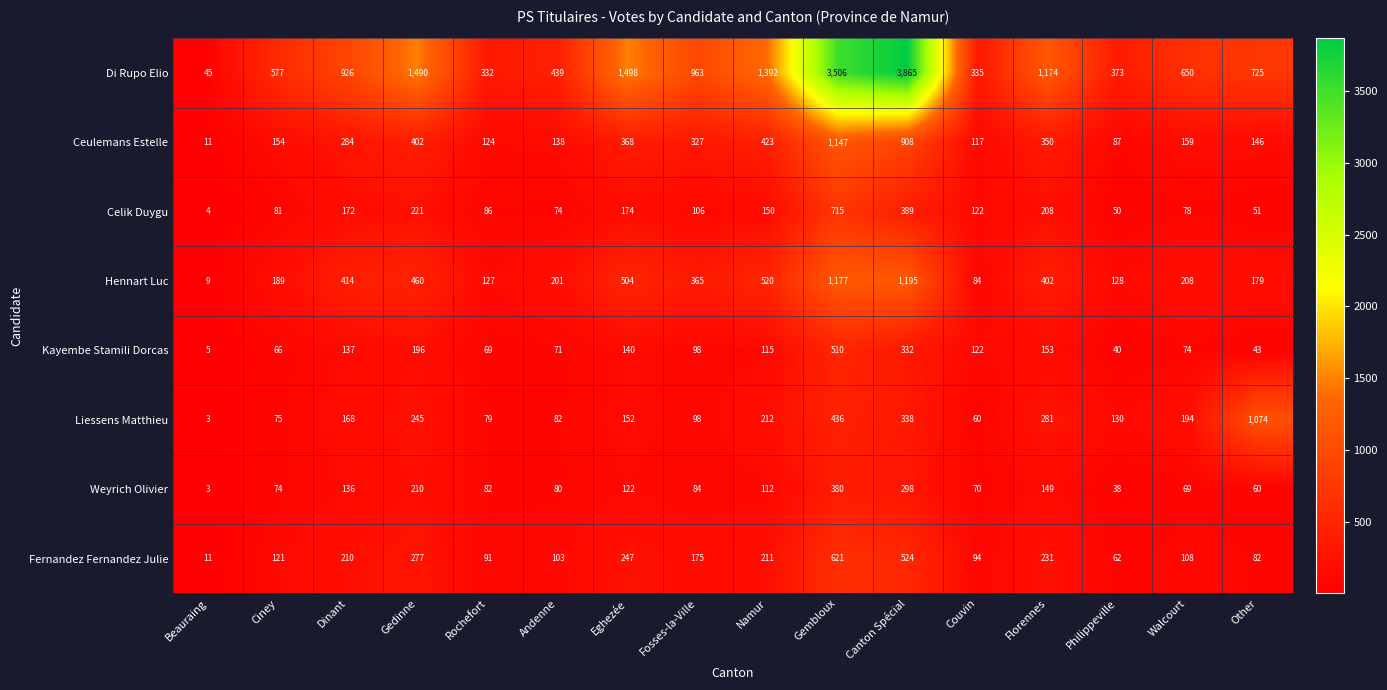

At which label does Weyrich Olivier first exceed 84?

Dinant